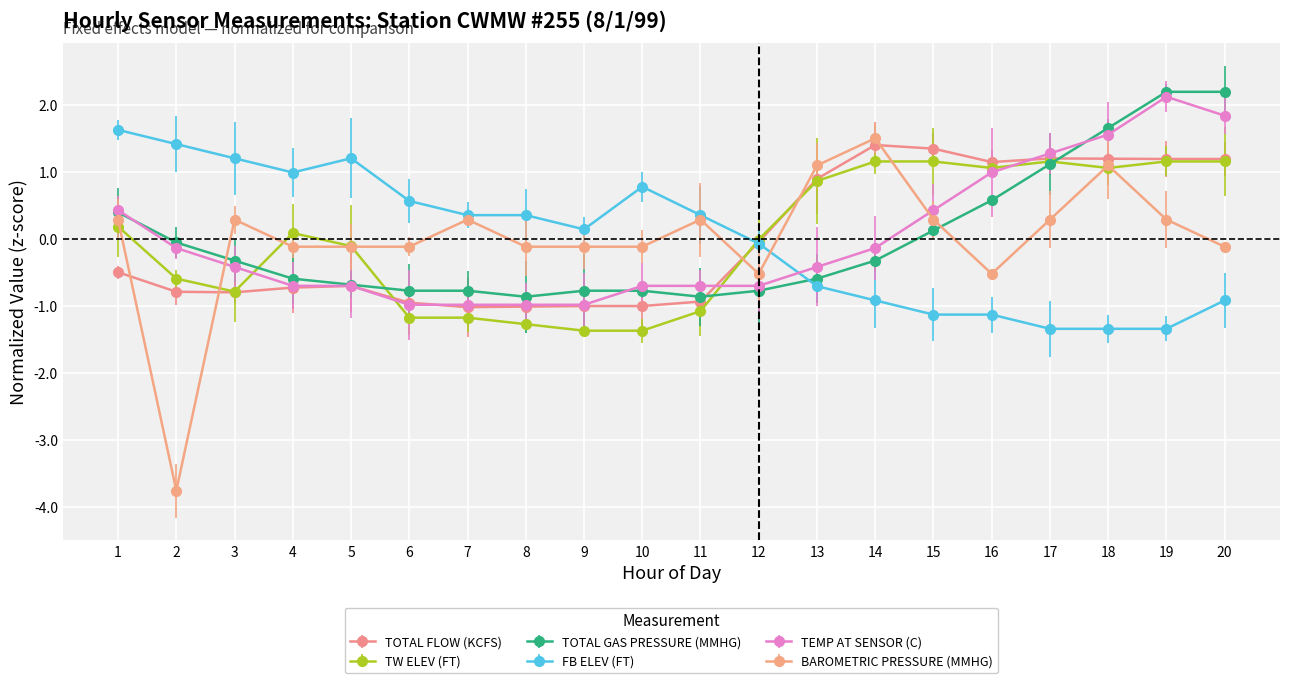

What is the maximum value for TOTAL FLOW (KCFS)?

1.4